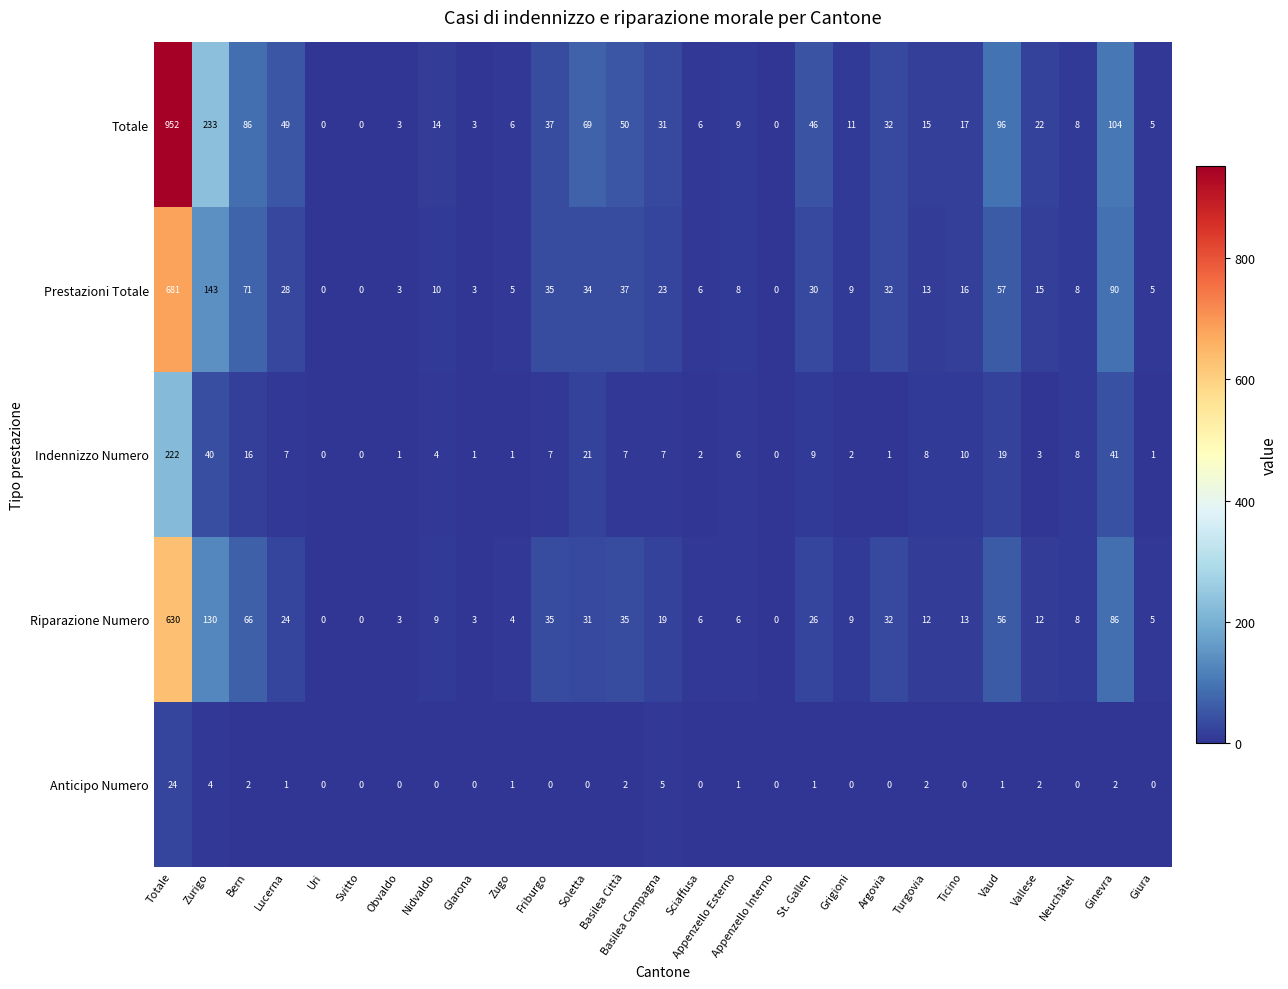

At which category does the chart reach its peak across all series?

Totale